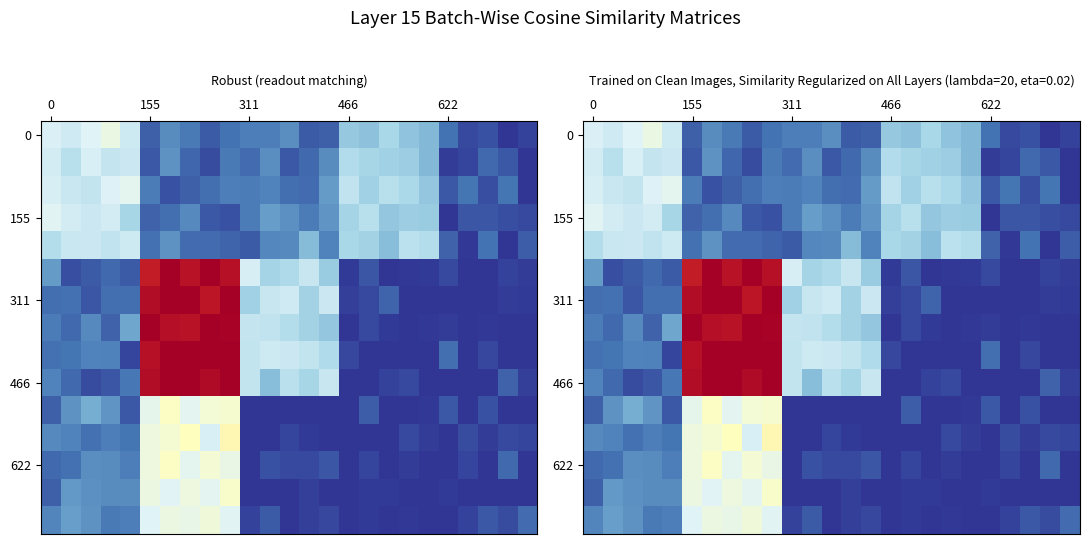

At which category is the sum across all series the highest?

6